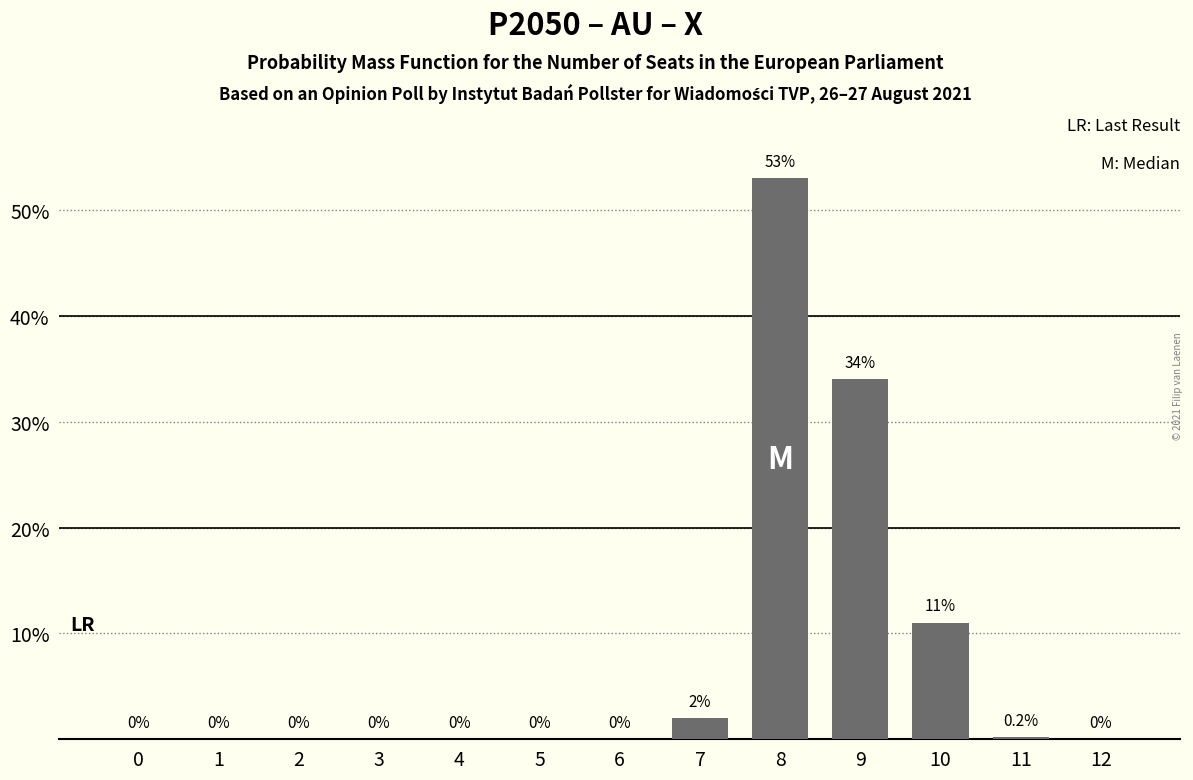

Reading right to left, transcribe all the data shown in this chart.

12=0.0	11=0.2	10=11.0	9=34.0	8=53.0	7=2.0	6=0.0	5=0.0	4=0.0	3=0.0	2=0.0	1=0.0	0=0.0